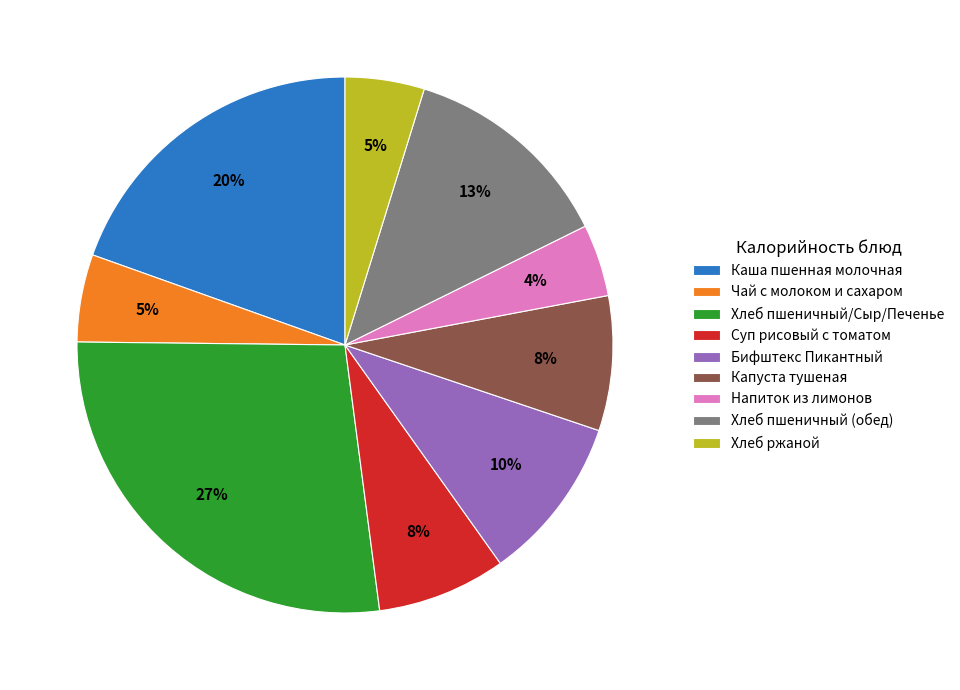

Count the number of slices in the pie.

9